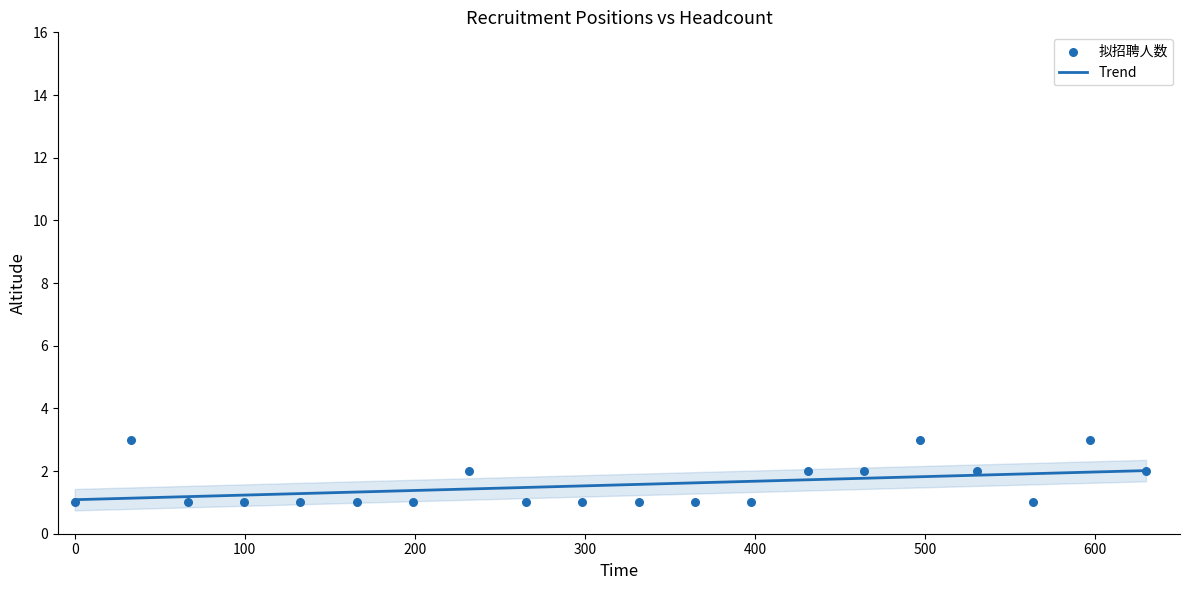

Between 6 and 18, which is larger?

6